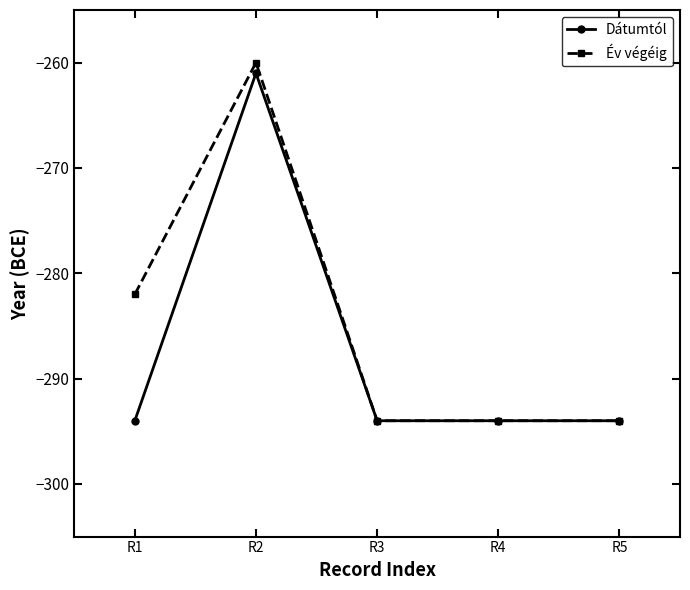

Count the number of categories in the chart.

5